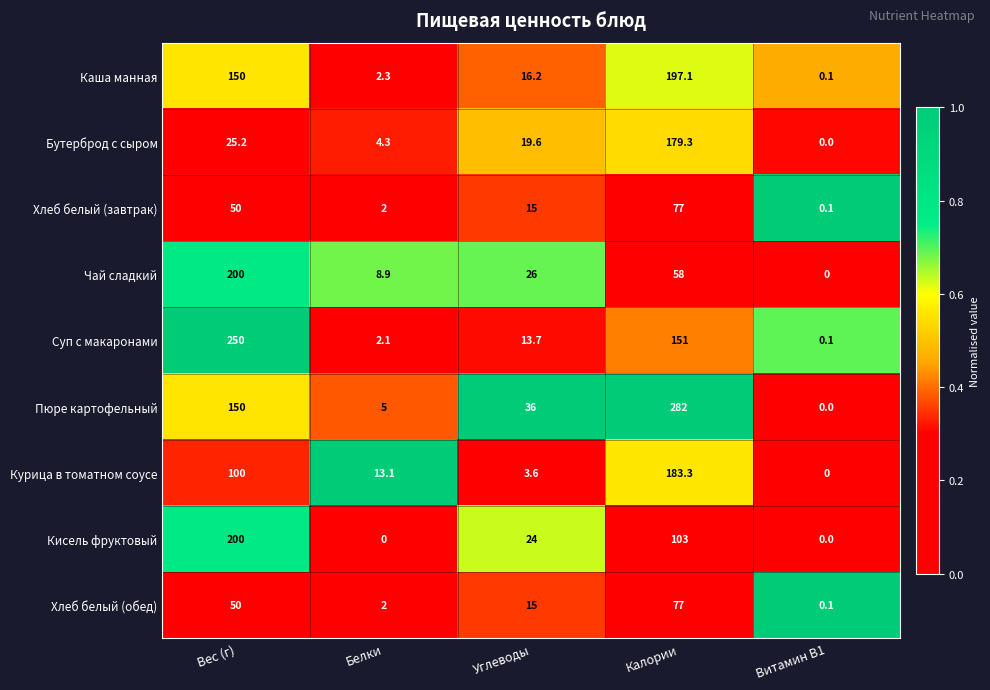

Which category has the lowest value in the Бутерброд с сыром series?

Витамин B1